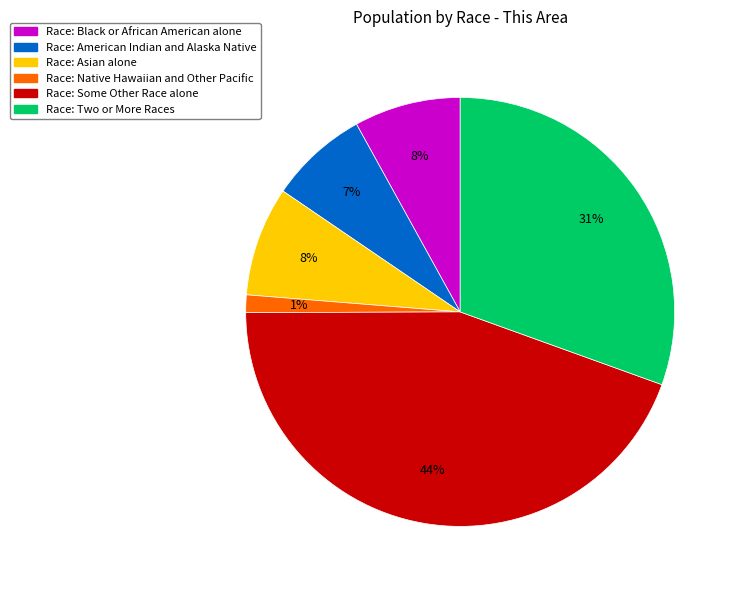

To the nearest percent, what is the average slice percentage?

17%